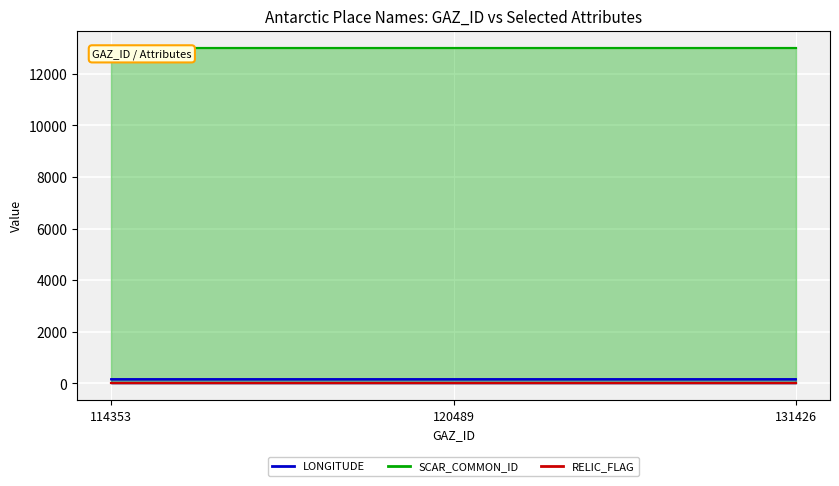

What value does the SCAR_COMMON_ID series have at 114353?

13021.0